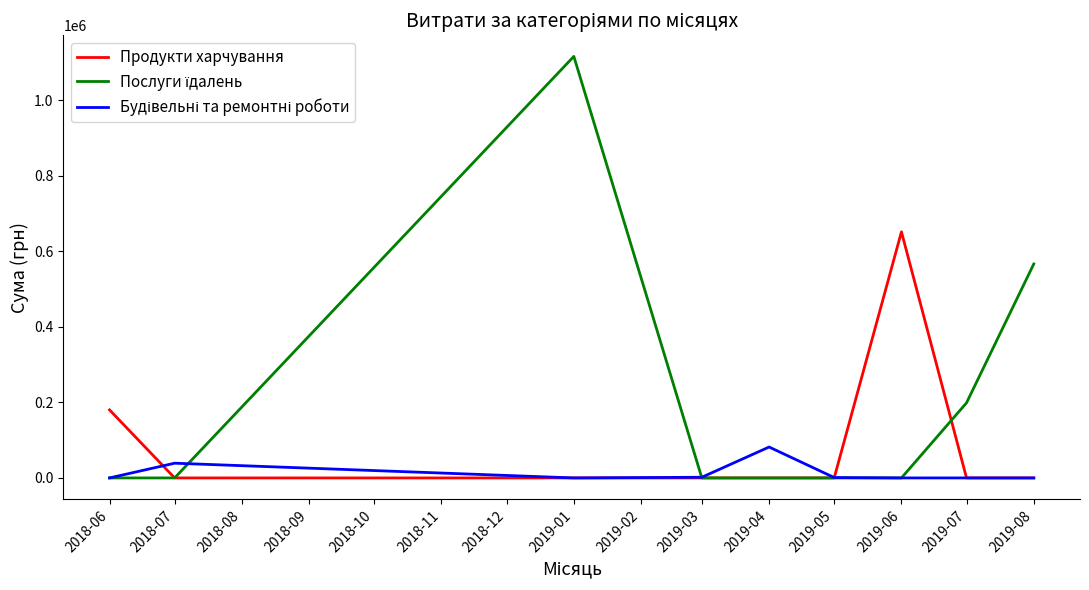

What is the maximum value shown in the chart?

1115630.5